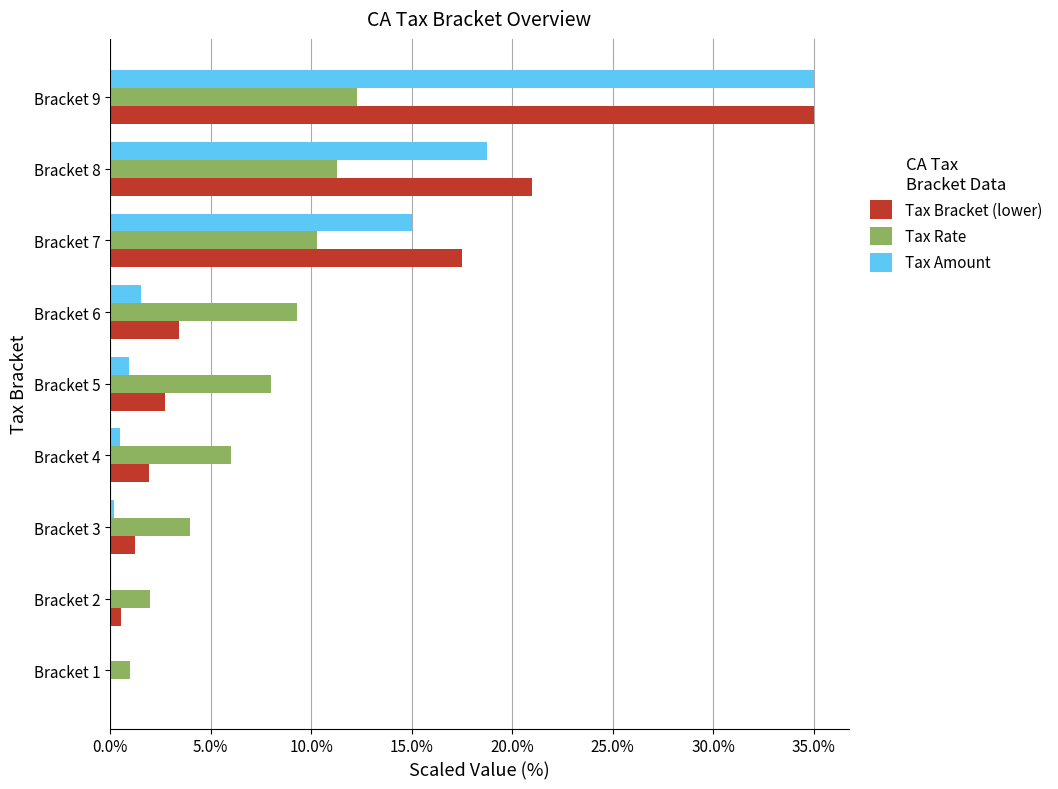

How many series are shown in this chart?

3